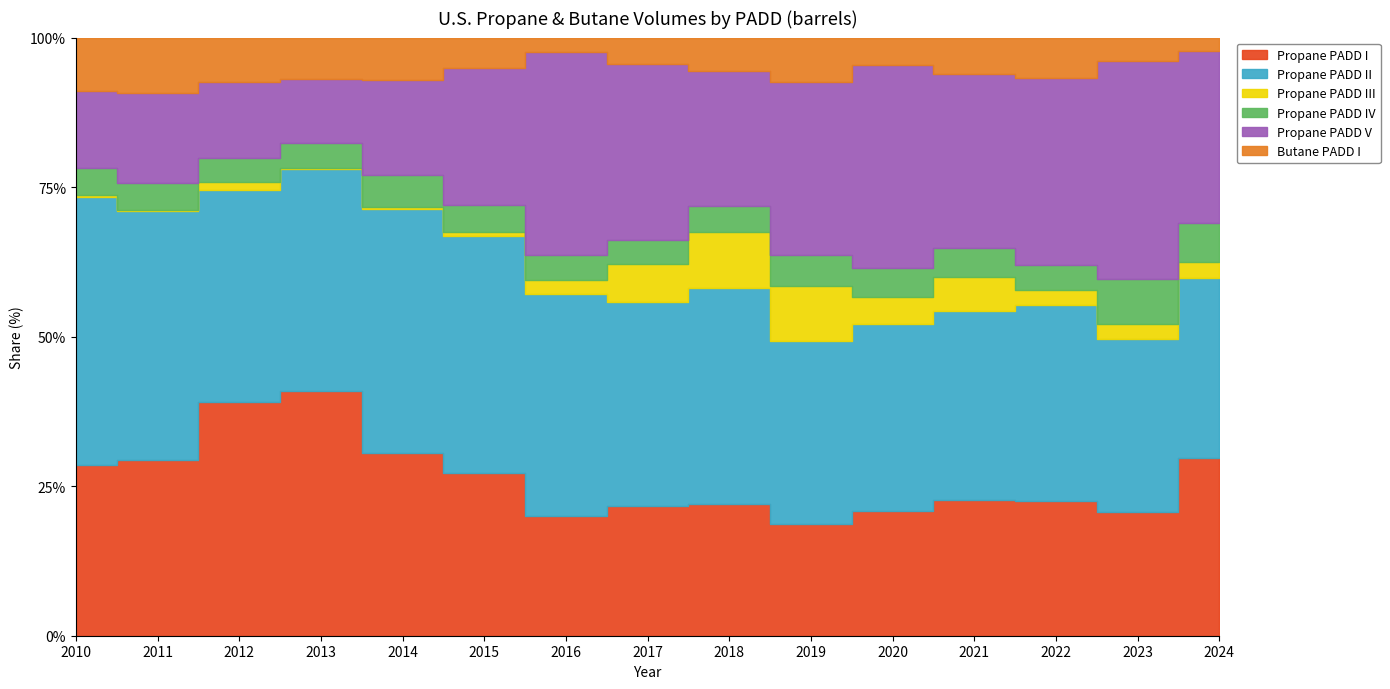

What is the value of the Propane PADD I point at the 4th from the left?

16061970.0